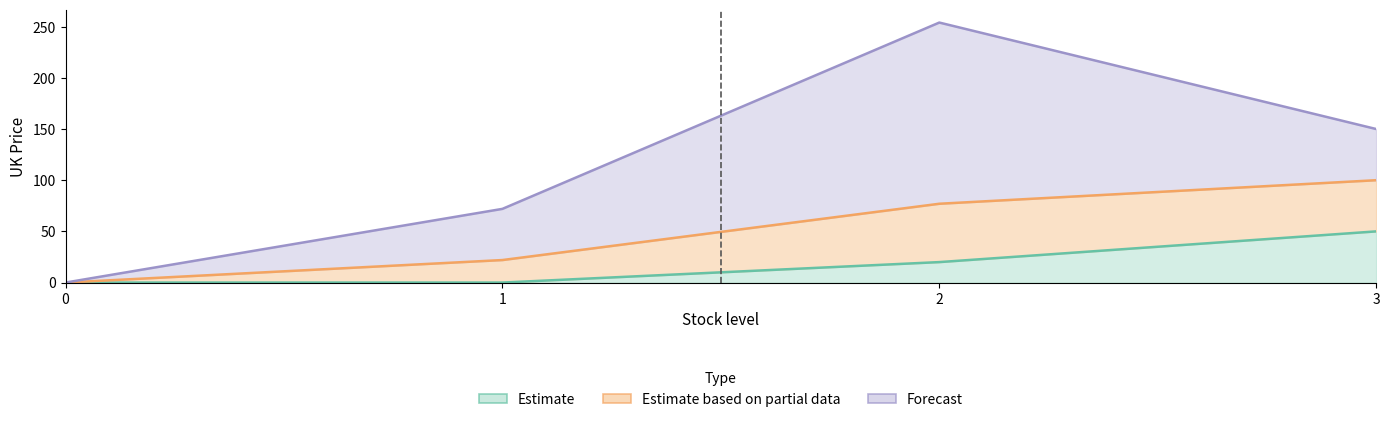

How many values in the Estimate based on partial data series exceed 49?

2